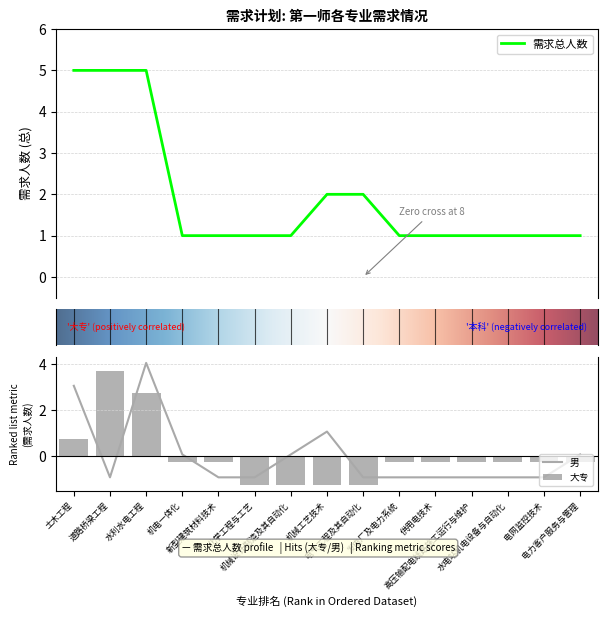

Is the value of 需求总人数 at 发电厂及电力系统 greater than the value of 男 at 机电一体化?

Yes